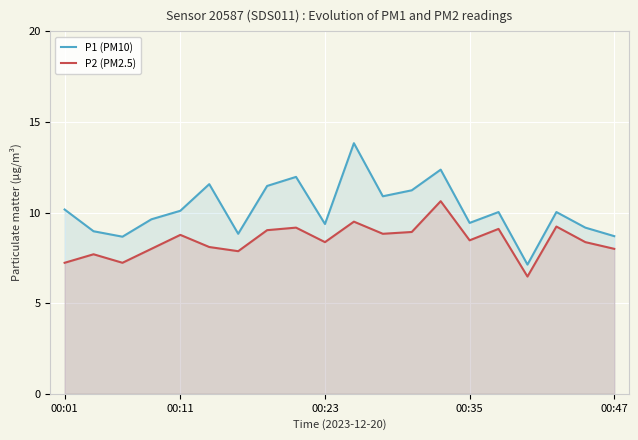

Which series has the largest total across all categories?

P1 (PM10)